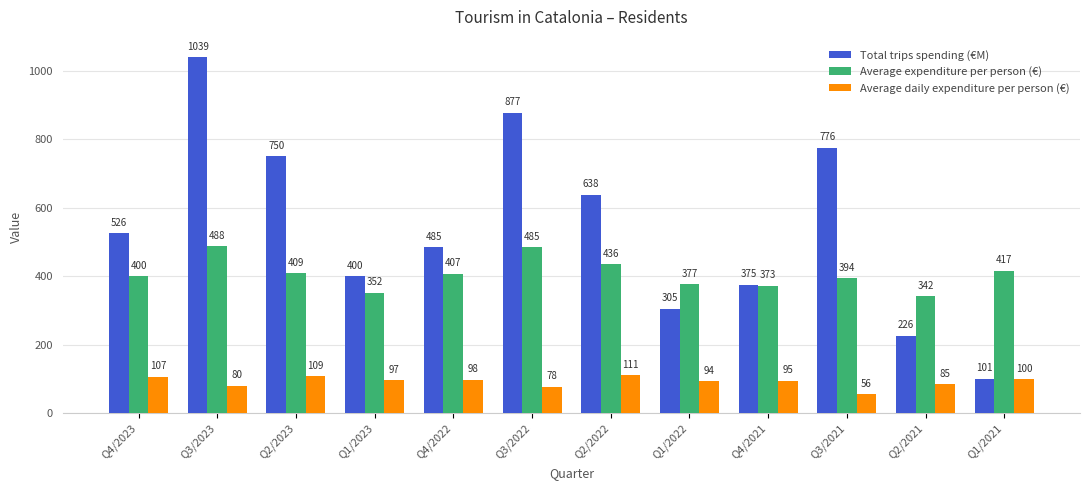

What is the sum of the Average daily expenditure per person (€) values at Q2/2022 and Q2/2021?

196